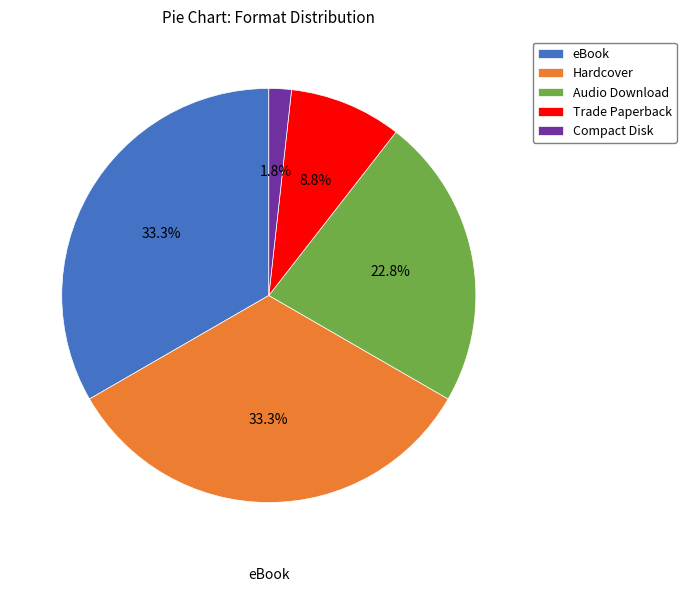

Is there any slice that represents more than half of the pie?

No